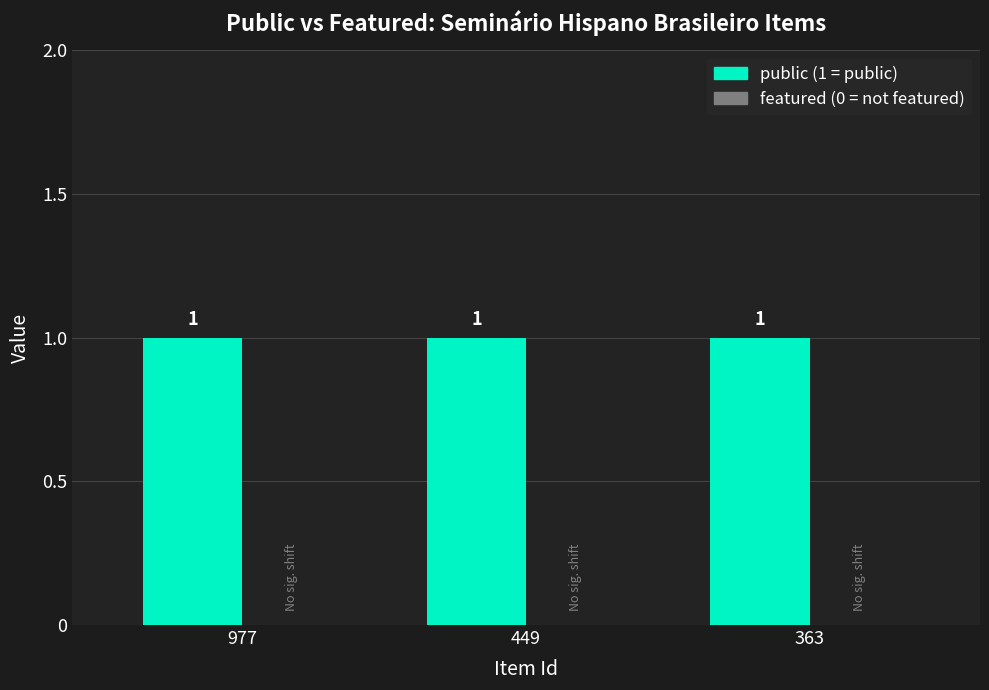

What is the sum of all public values?

3